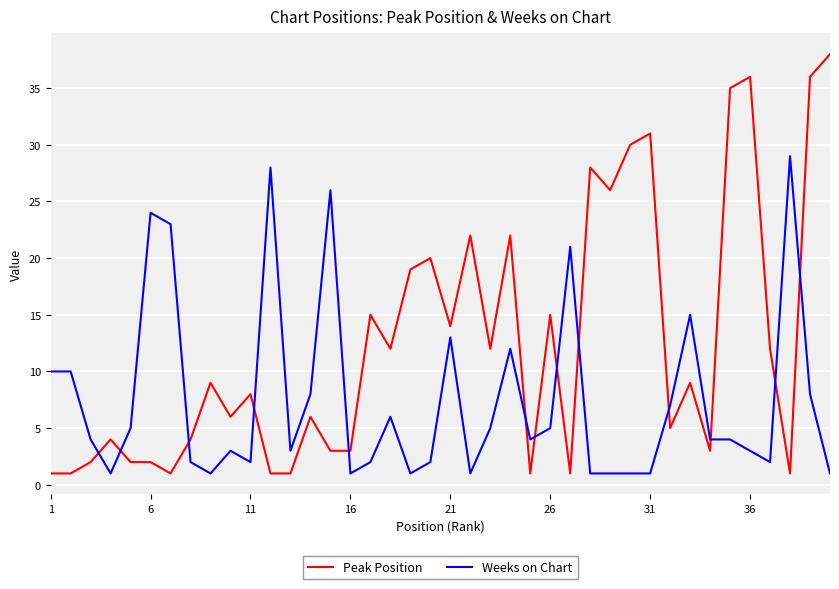

True or false: Weeks on Chart and Peak Position cross at least once.

True